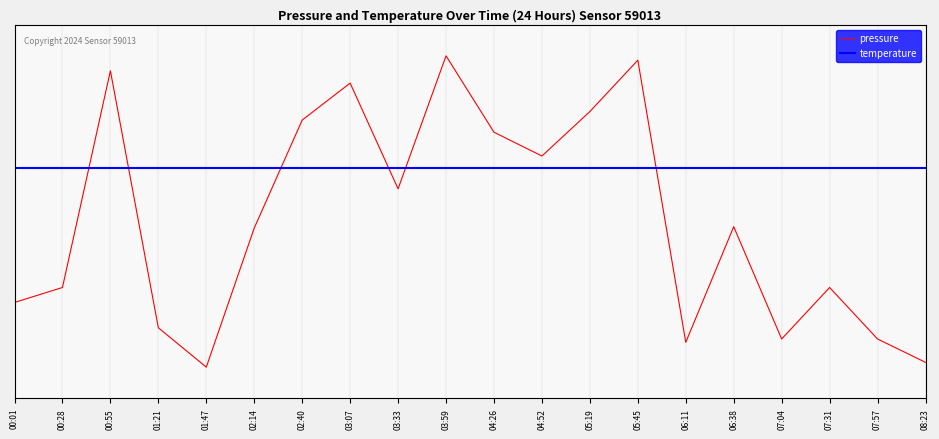

What is the sum of all values?

9.5